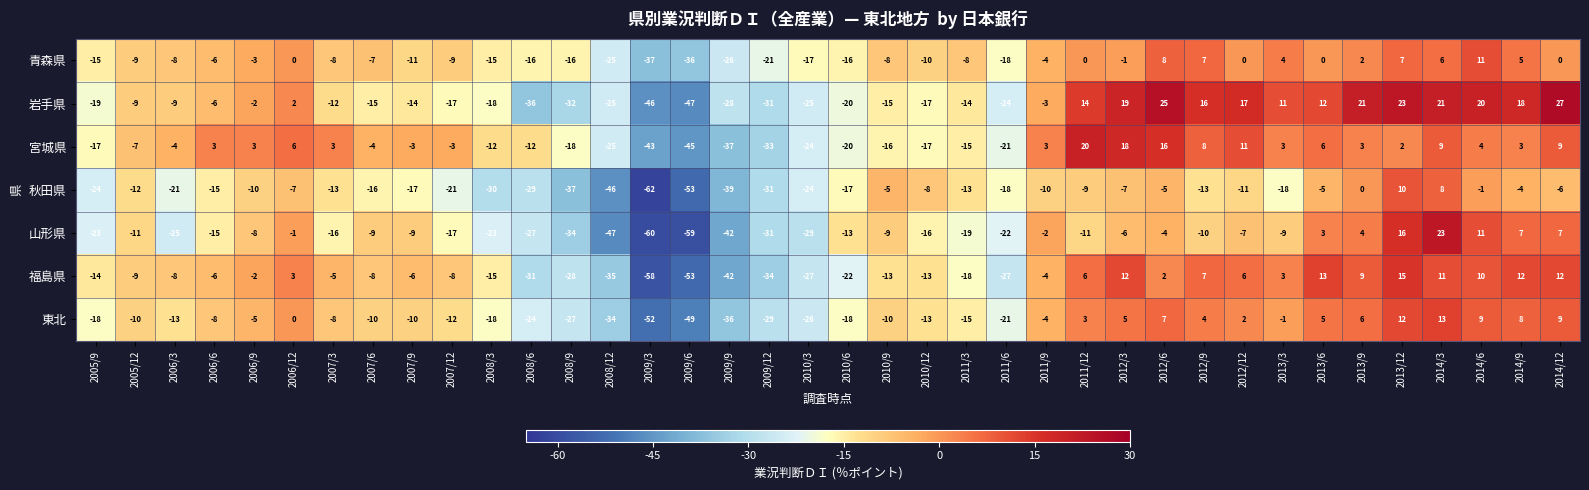

What is the minimum value shown in the chart?

-62